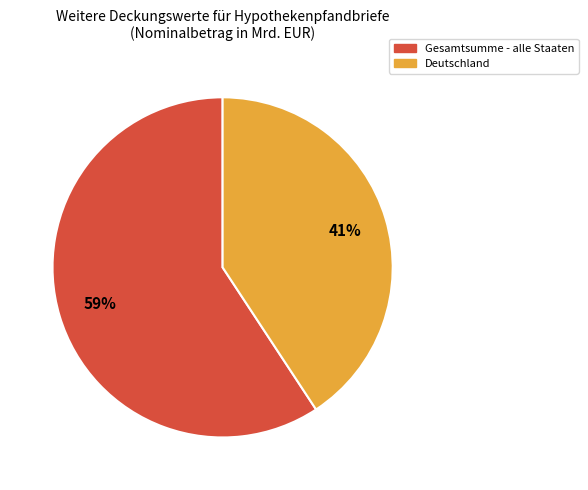

Count the number of slices in the pie.

2